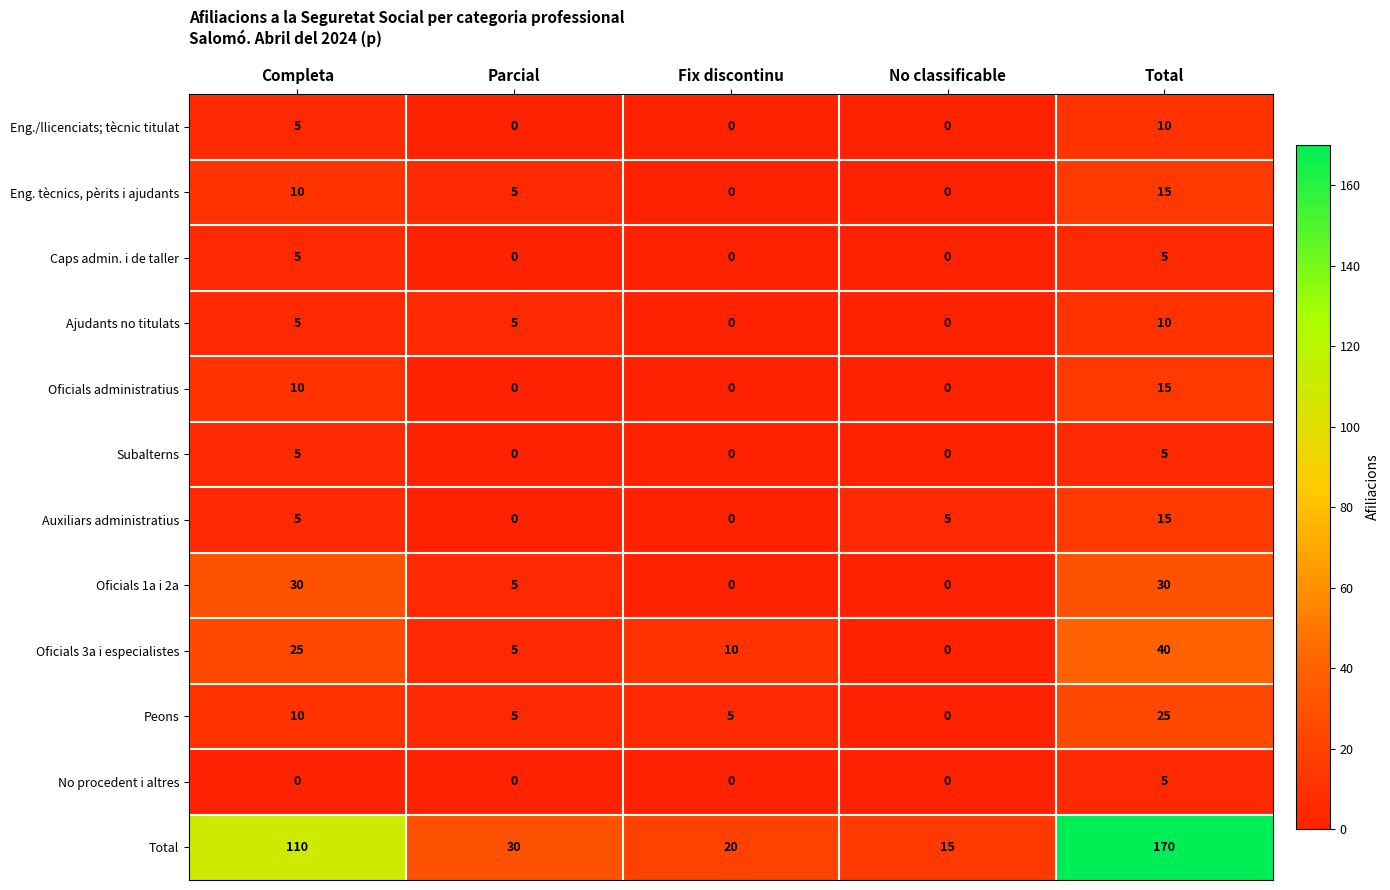

How many categories are shown in the chart?

5